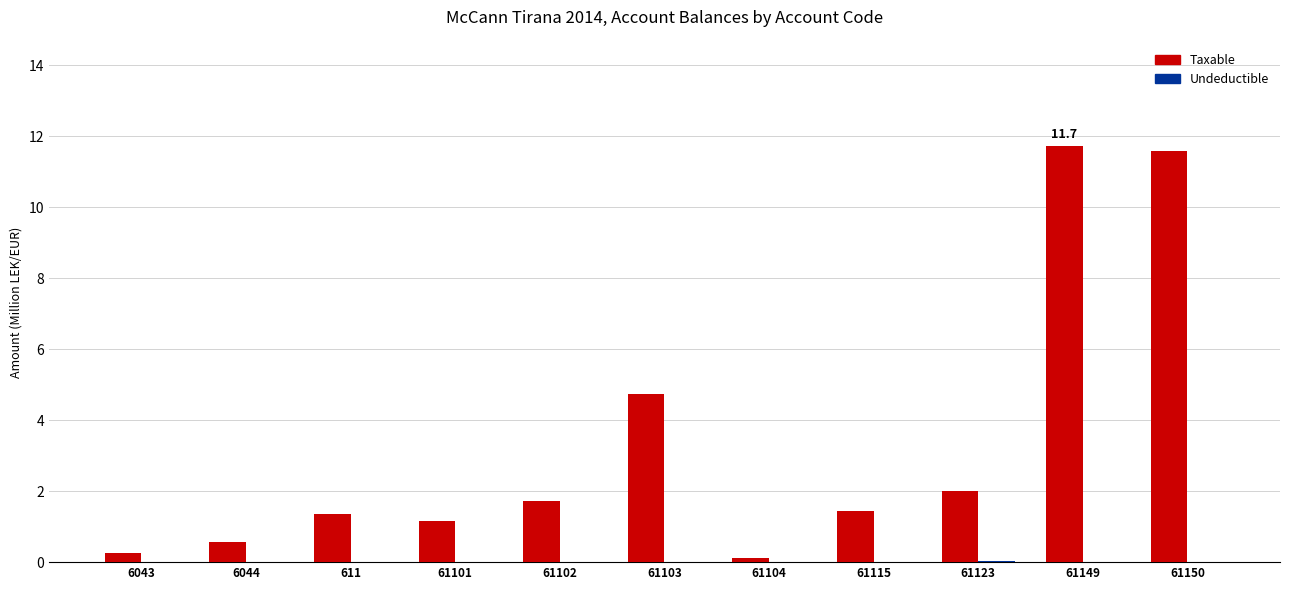

Which series changed the most between 6044 and 61115?

Taxable